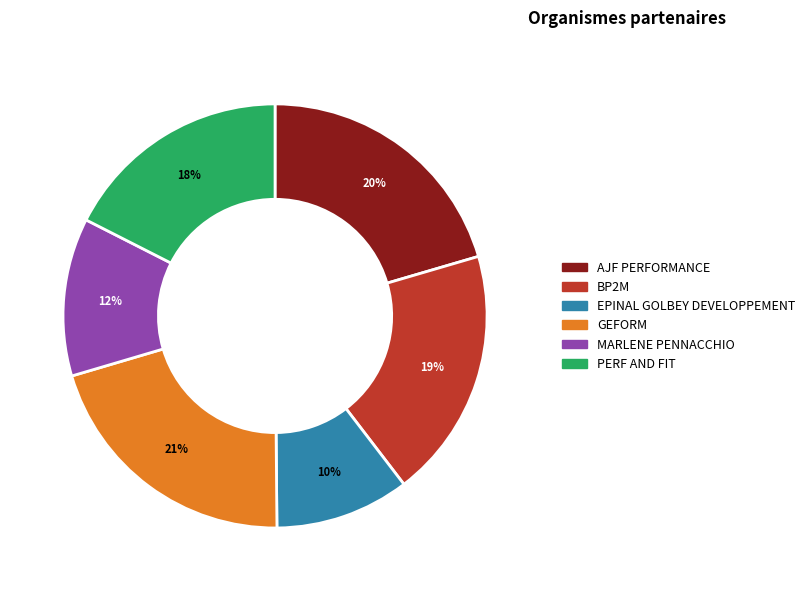

Count the number of slices in the pie.

6